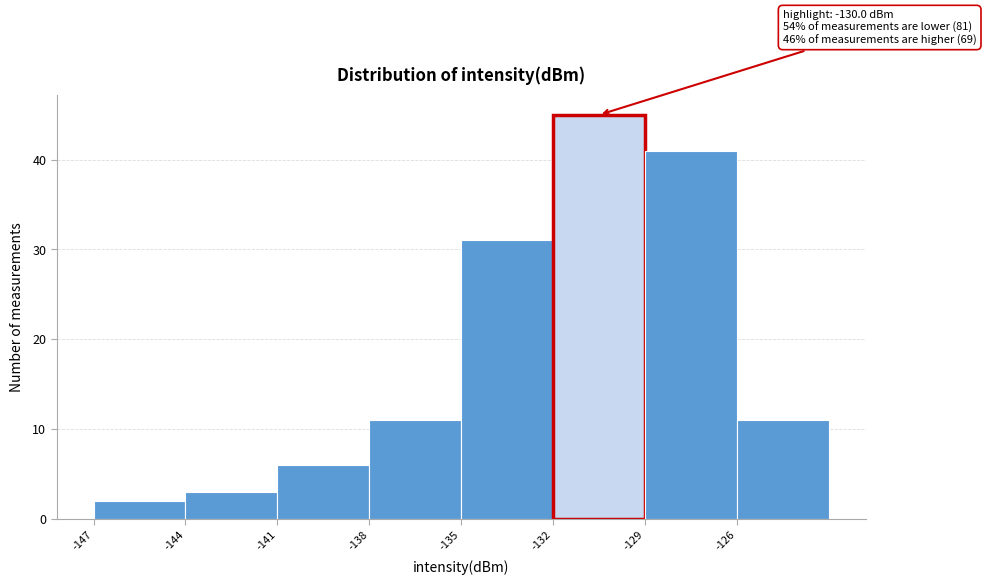

Which range on the x-axis has the tallest bar?

-132 to -129